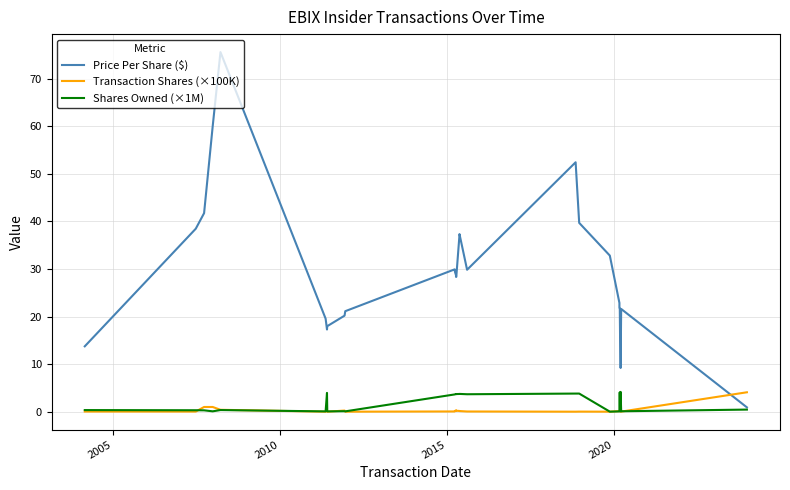

Reading right to left, list all the values displayed in this chart.

Price Per Share ($): 0.9	21.6	9.2	10.3	16.1	16.1	21.8	21.9	22.9	32.8	39.7	52.5	29.9	37.3	36.9	28.4	28.4	28.7	29.4	29.9	29.9	21.1	20.2	18.0	17.3	19.6	75.6	60.0	41.8	38.5	13.8
Transaction Shares (×100K): 4.1	0.0	1.0	0.1	0.1	0.5	0.1	0.2	0.1	0.0	0.0	0.0	0.1	0.1	0.2	0.2	0.2	0.3	0.1	0.1	0.1	0.0	0.2	0.0	0.3	0.0	0.4	1.0	1.0	0.0	0.0
Shares Owned (×1M): 0.5	0.1	4.2	0.1	4.1	4.1	4.0	4.0	0.1	0.0	3.8	3.8	3.7	3.7	3.7	3.7	3.7	3.7	3.7	3.7	3.6	0.1	0.1	0.1	4.0	0.1	0.4	0.1	0.3	0.3	0.3